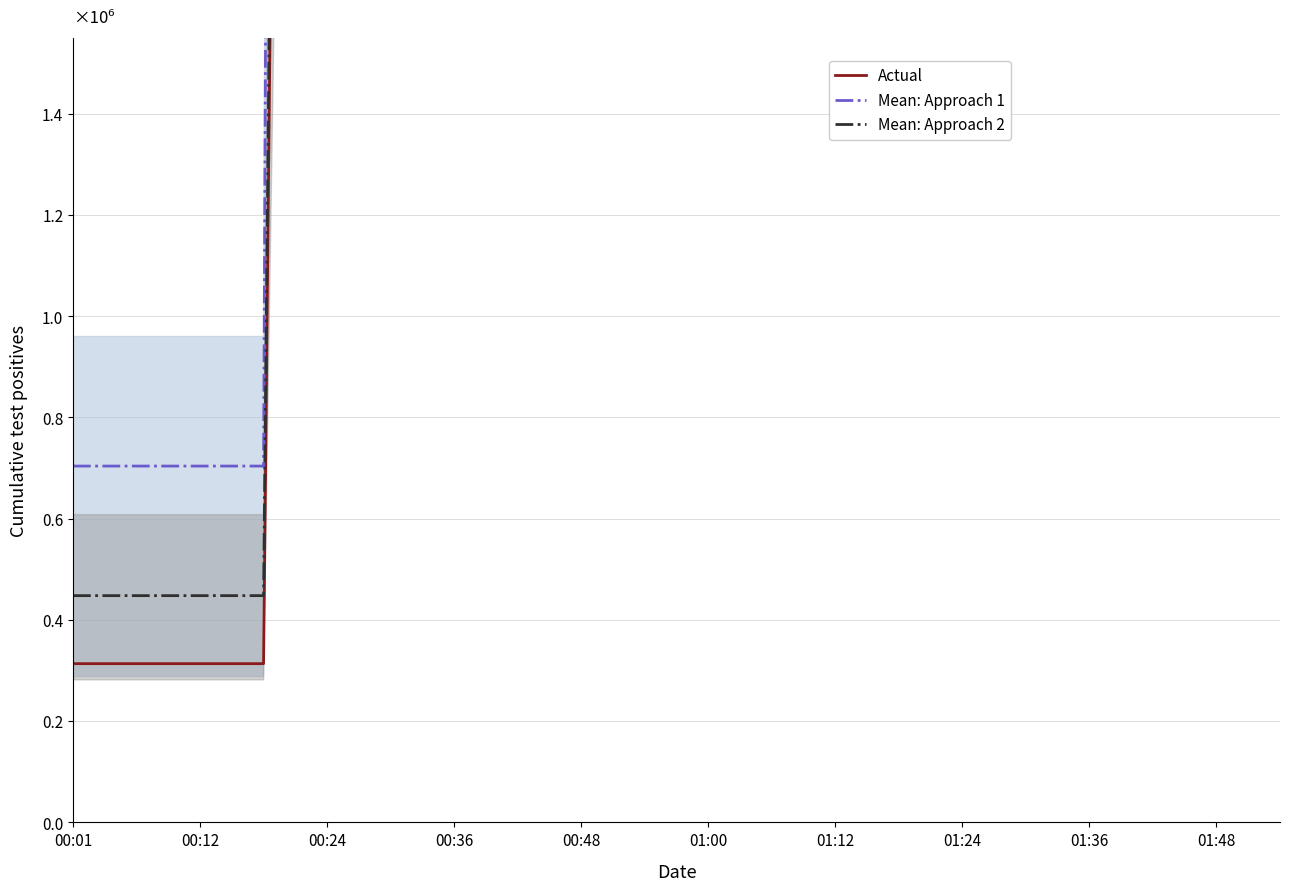

True or false: Mean: Approach 1 has more than 2 interior local peaks.

False